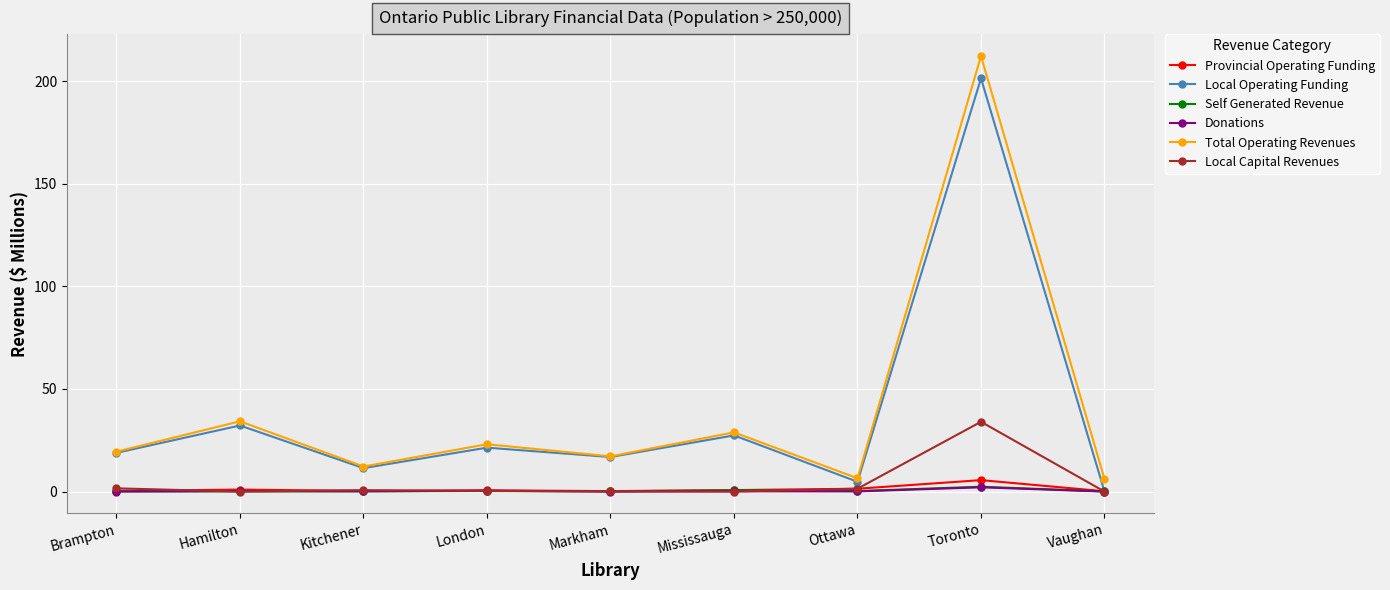

The Donations series shows 0.1 at Ottawa. True or false?

True